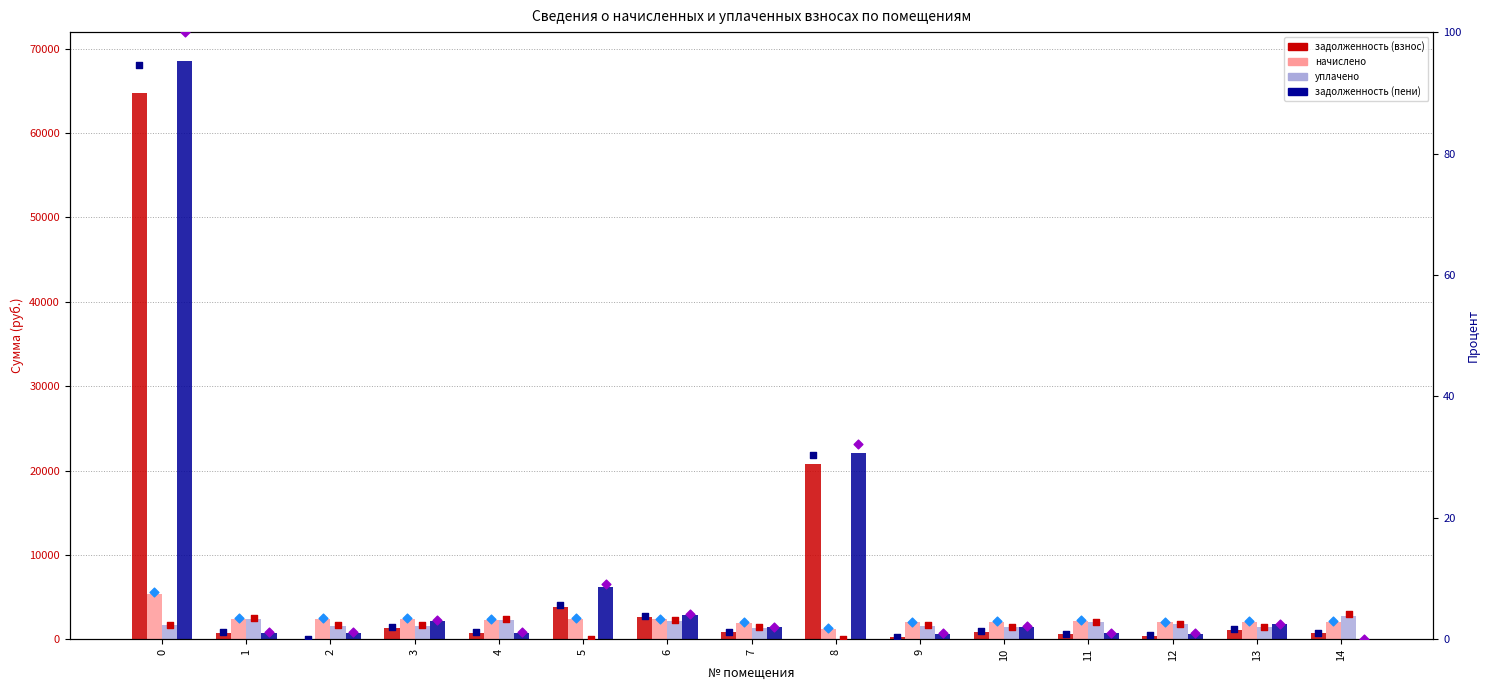

Is the value of уплачено at 10 greater than the value of задолженность (пени) at 7?

Yes